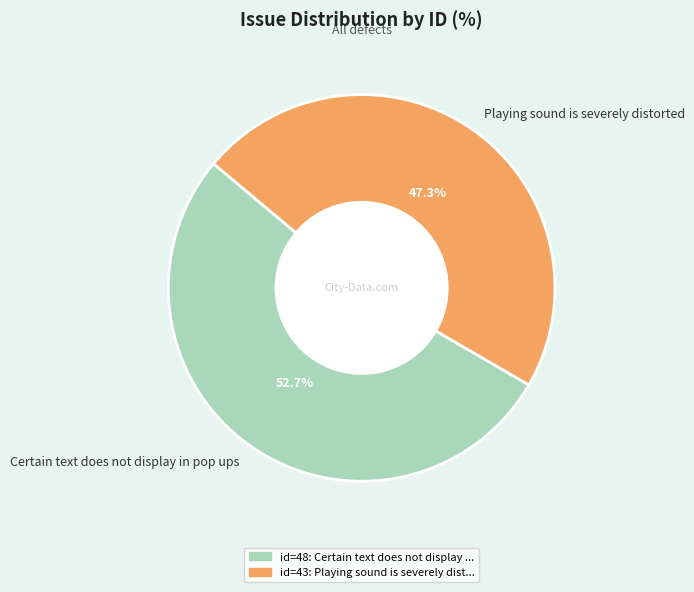

Which slice is the largest?

Certain text does not display in pop ups